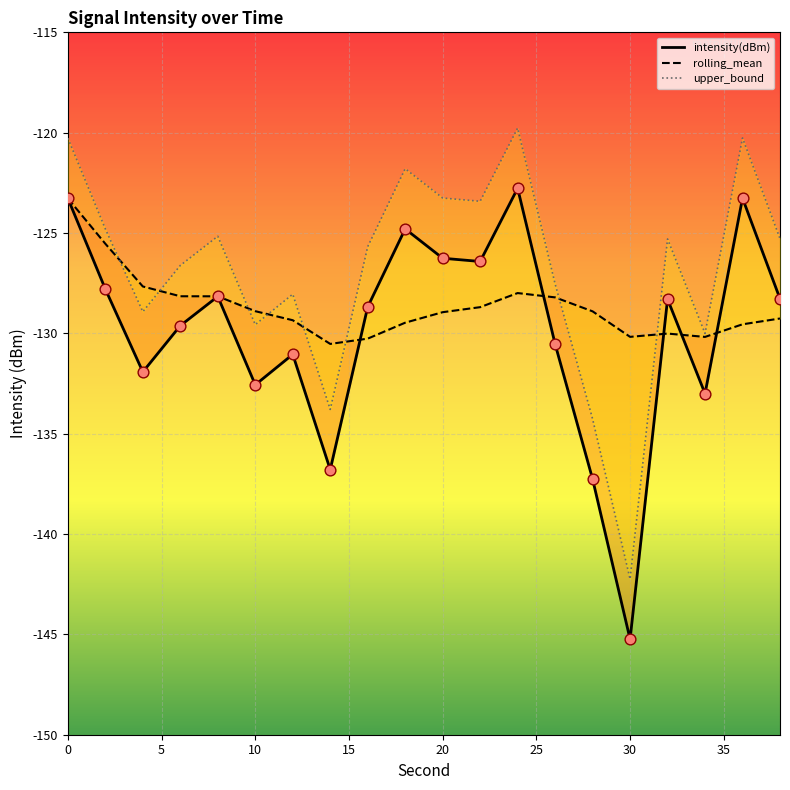

Which series has the largest total across all categories?

upper_bound